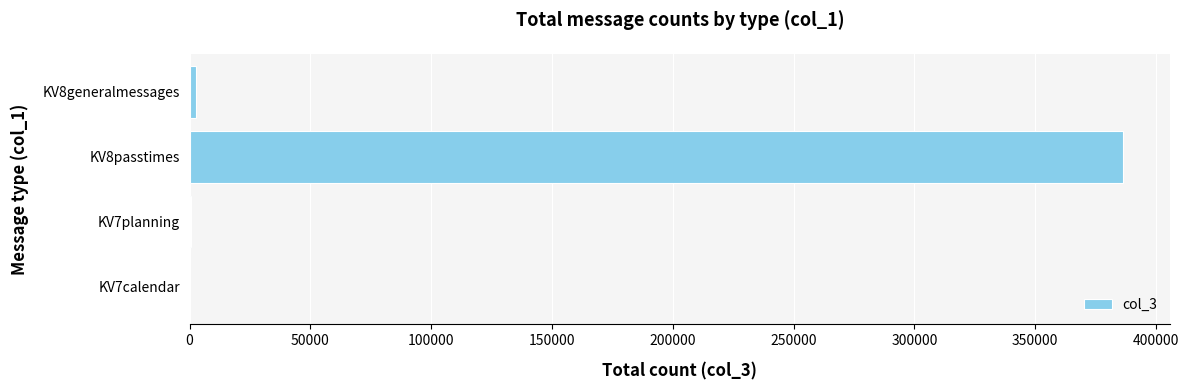

What is the sum of all values?

389470